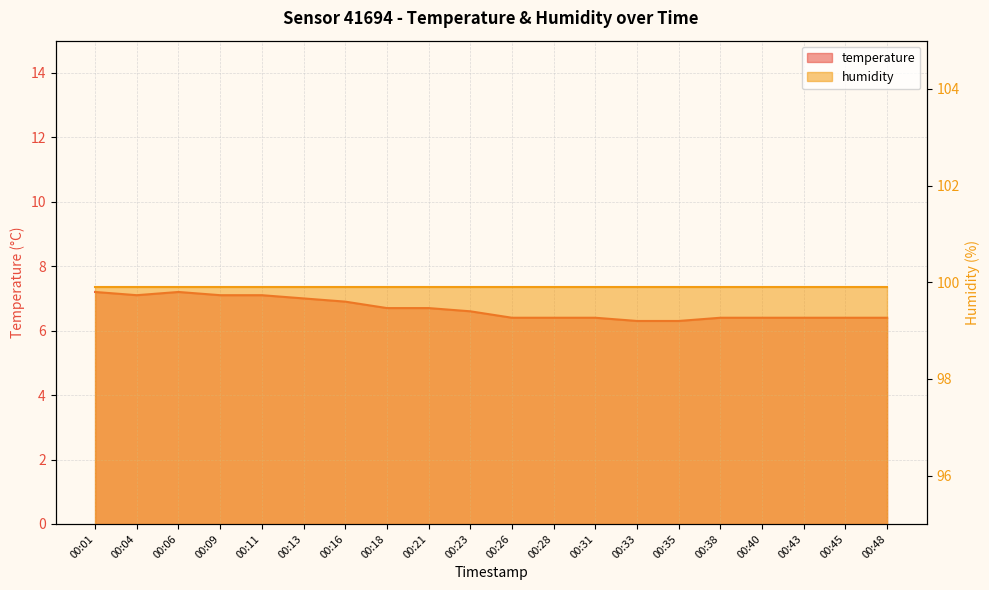

The value at 00:06 is 10.0. True or false?

False